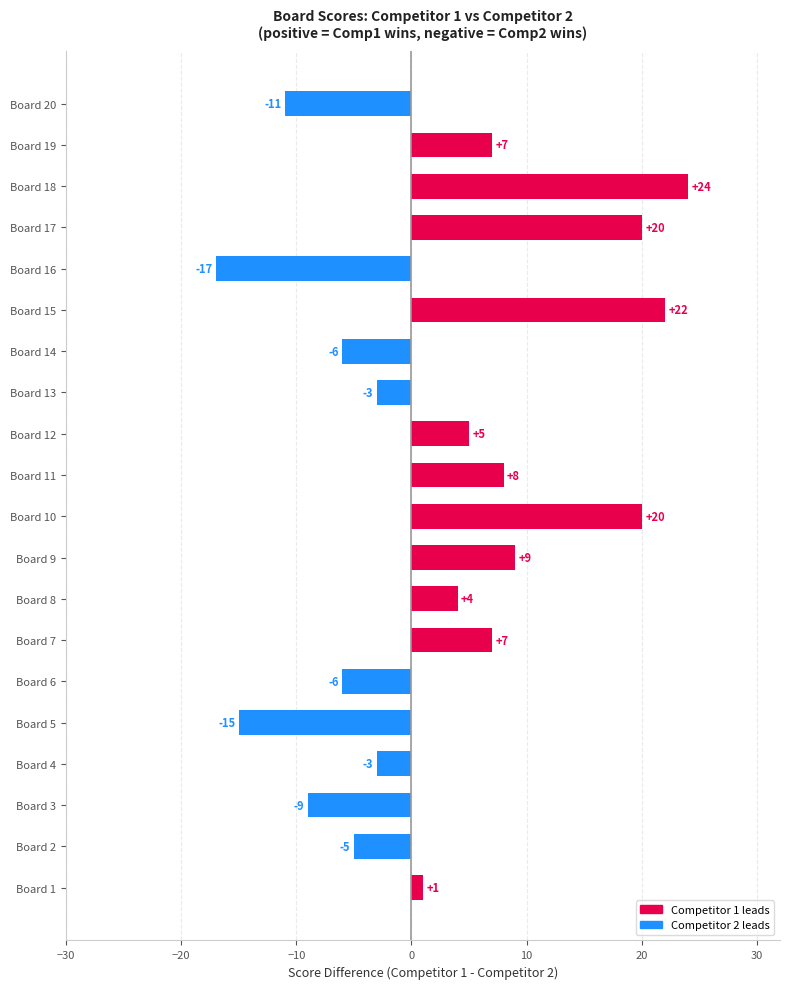

At which category does the chart reach its peak across all series?

Board 18